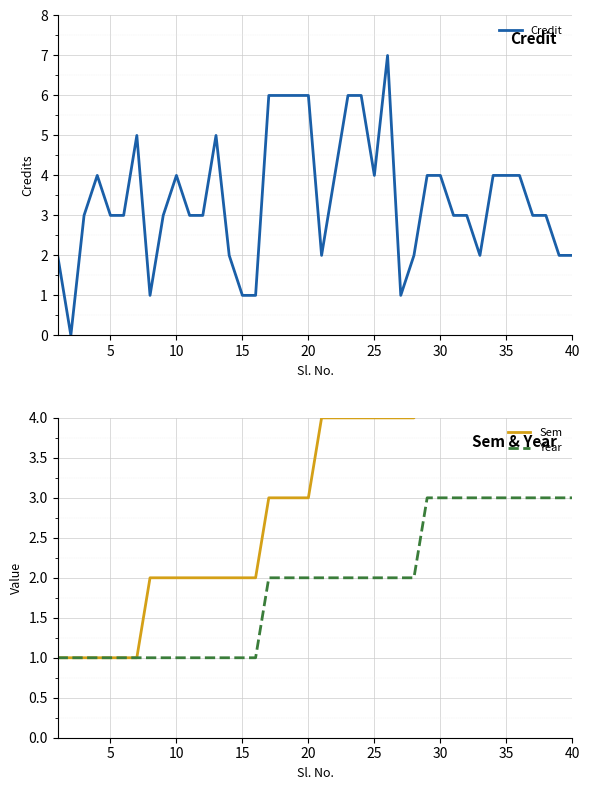

Reading left to right, transcribe all the data shown in this chart.

Credit: 2	0	3	4	3	3	5	1	3	4	3	3	5	2	1	1	6	6	6	6	2	4	6	6	4	7	1	2	4	4	3	3	2	4	4	4	3	3	2	2
Sem: 1	1	1	1	1	1	1	2	2	2	2	2	2	2	2	2	3	3	3	3	4	4	4	4	4	4	4	4	5	5	5	5	5	5	6	6	6	6	6	6
Year: 1	1	1	1	1	1	1	1	1	1	1	1	1	1	1	1	2	2	2	2	2	2	2	2	2	2	2	2	3	3	3	3	3	3	3	3	3	3	3	3